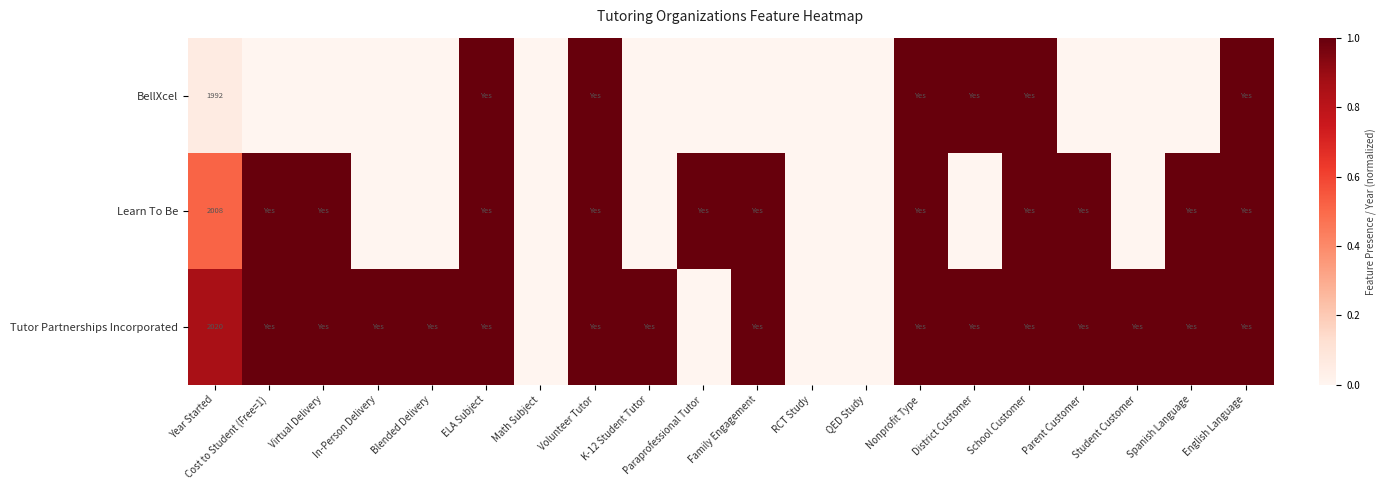

The value of BellXcel at Year Started is 2685. True or false?

False